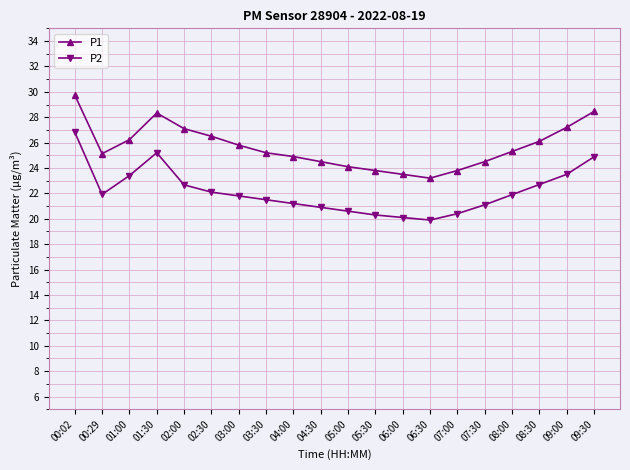

How many lines are shown in the chart?

2